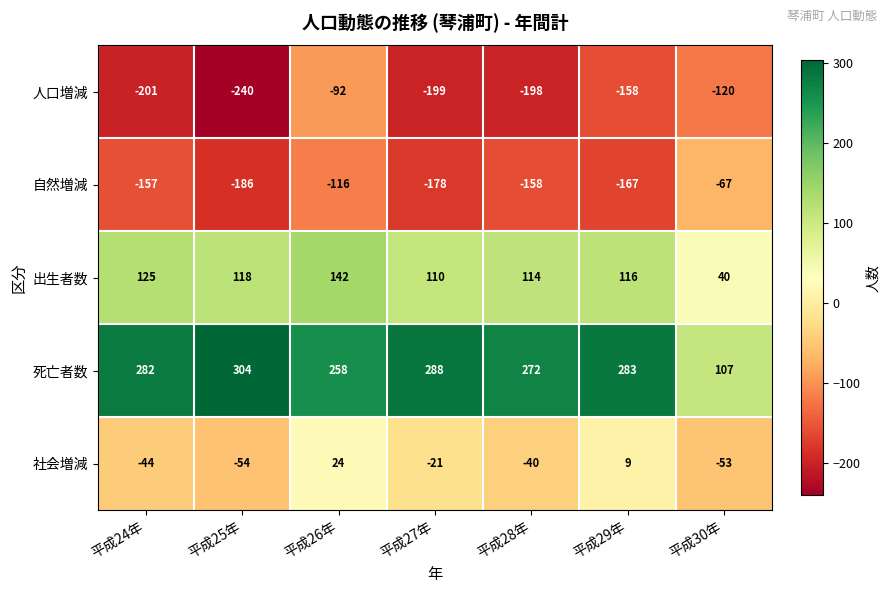

Between 平成29年 and 平成30年, which series saw the biggest shift?

死亡者数